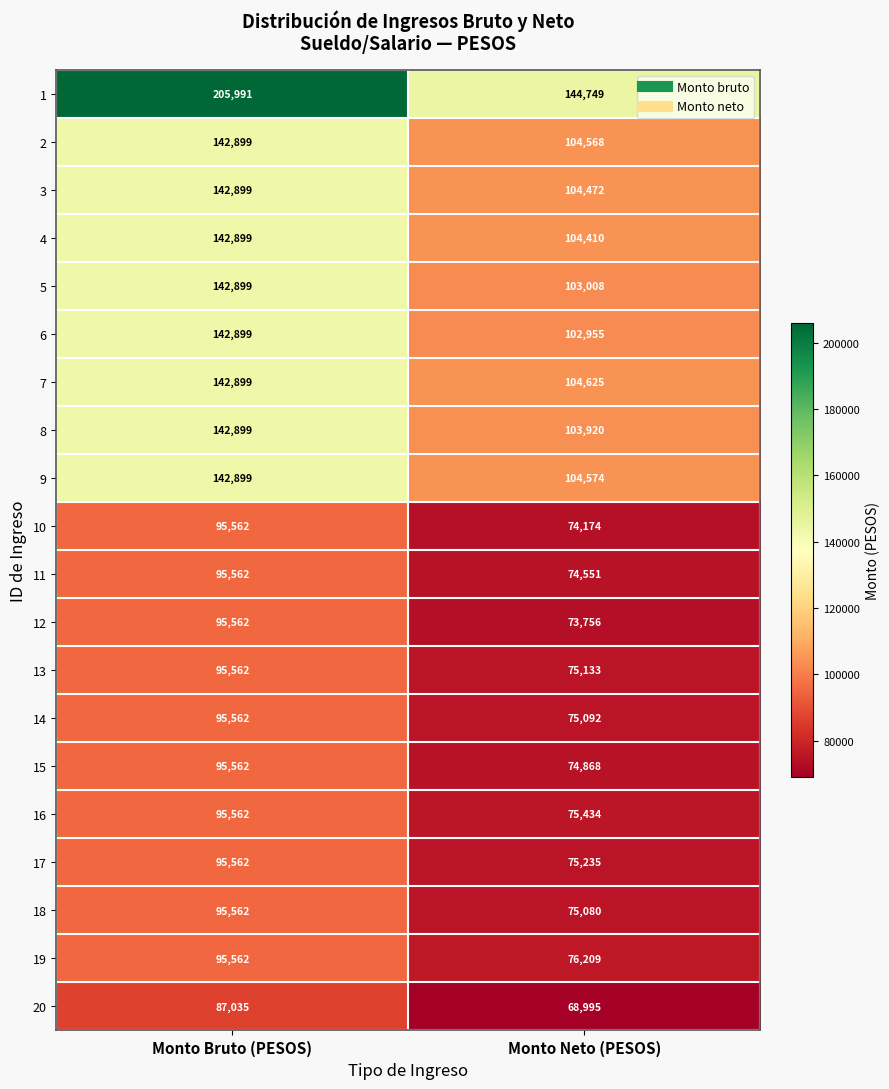

Which series has the widest spread of values?

1